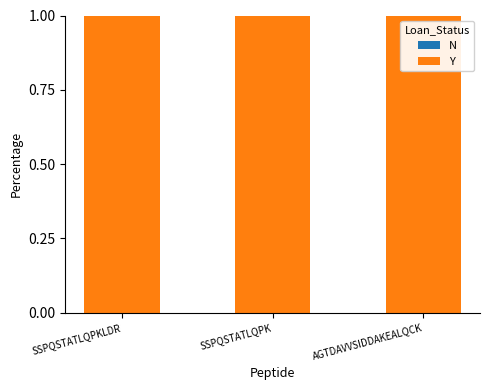

Count the number of data series in this chart.

2